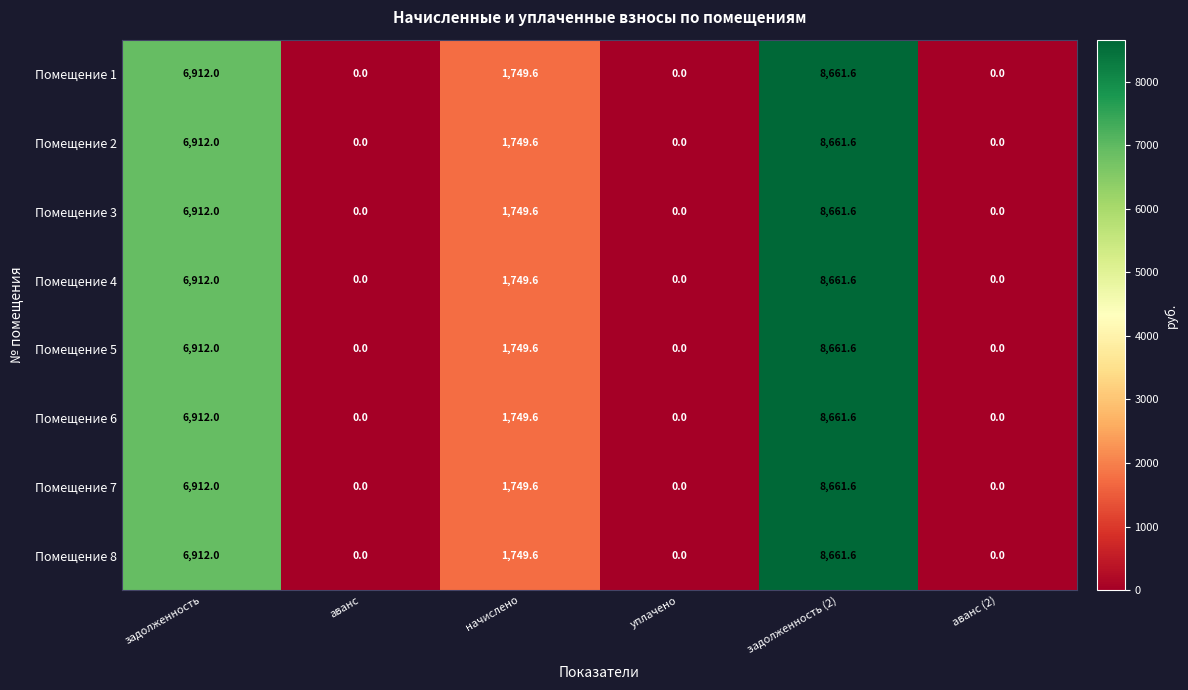

How many series are shown in this chart?

8